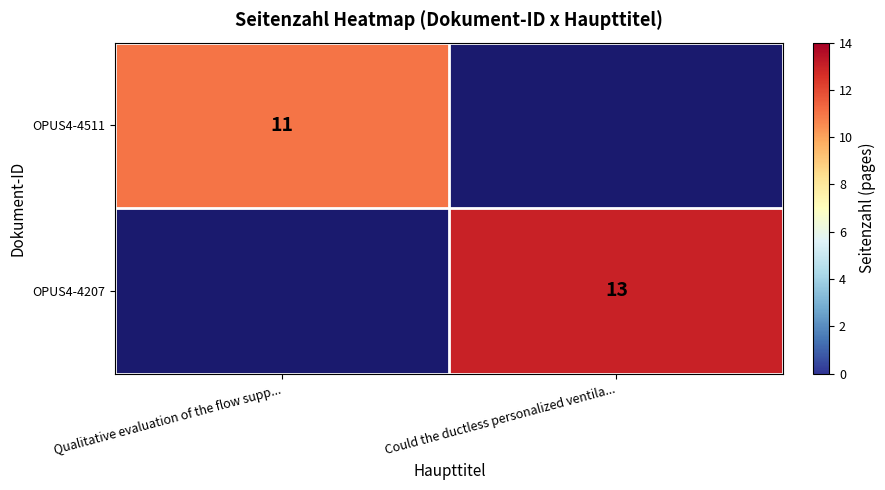

The OPUS4-4207 series shows 5 at Could the ductless personalized ventila.... True or false?

False